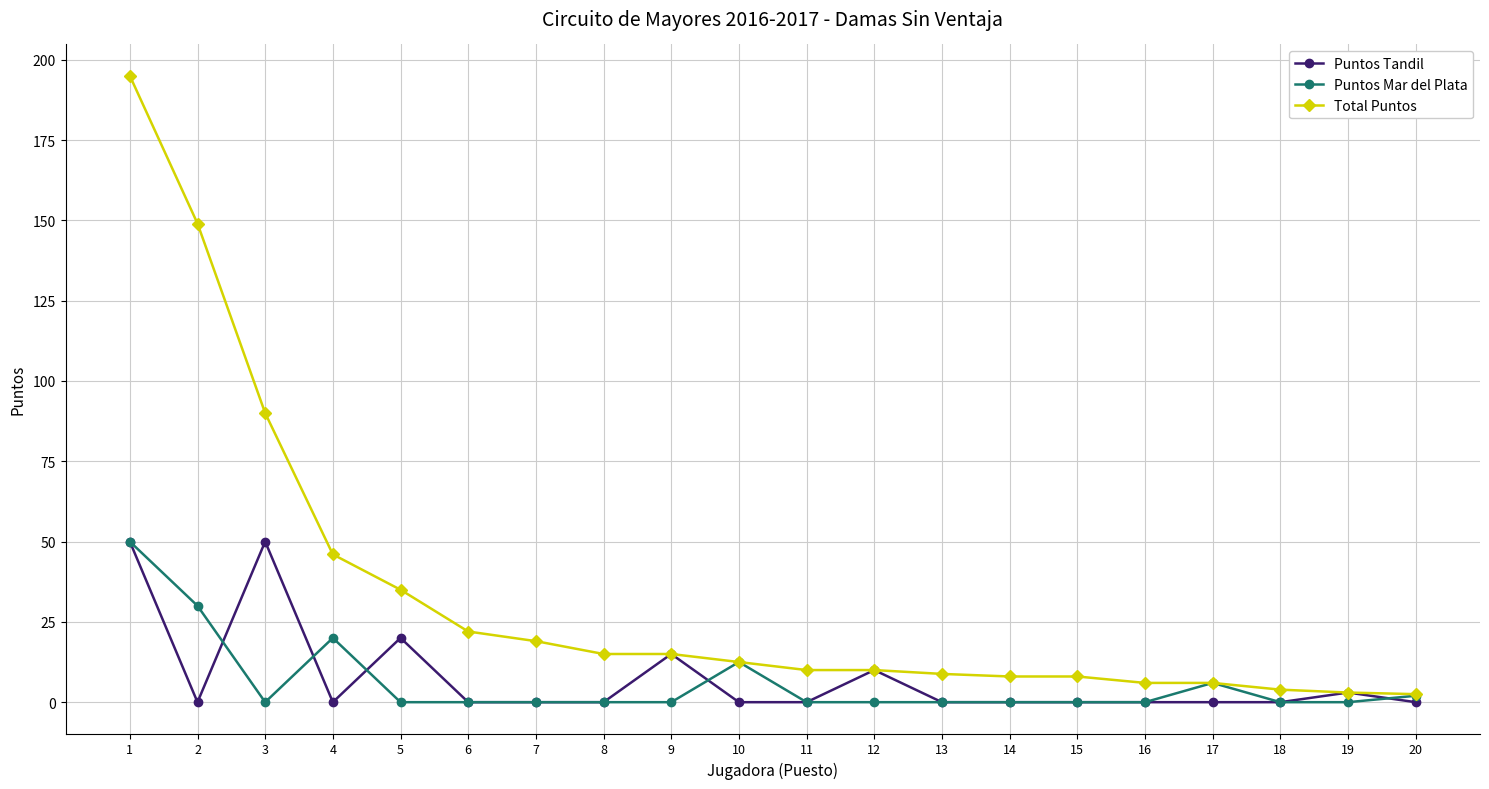

At which category does Puntos Tandil reach its first local peak?

3